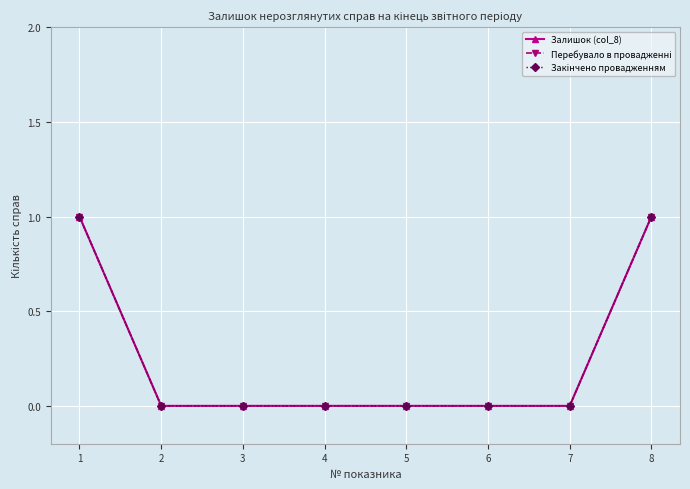

At how many categories does at least one series exceed 0?

2